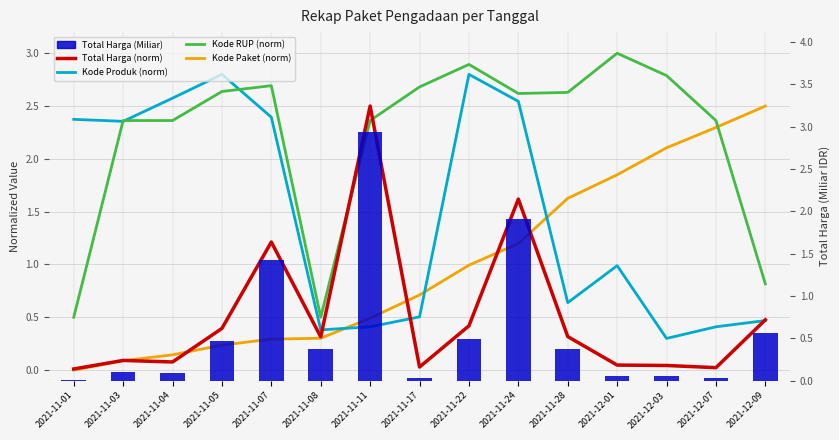

What is the label of the 15th bar from the left?

2021-12-09